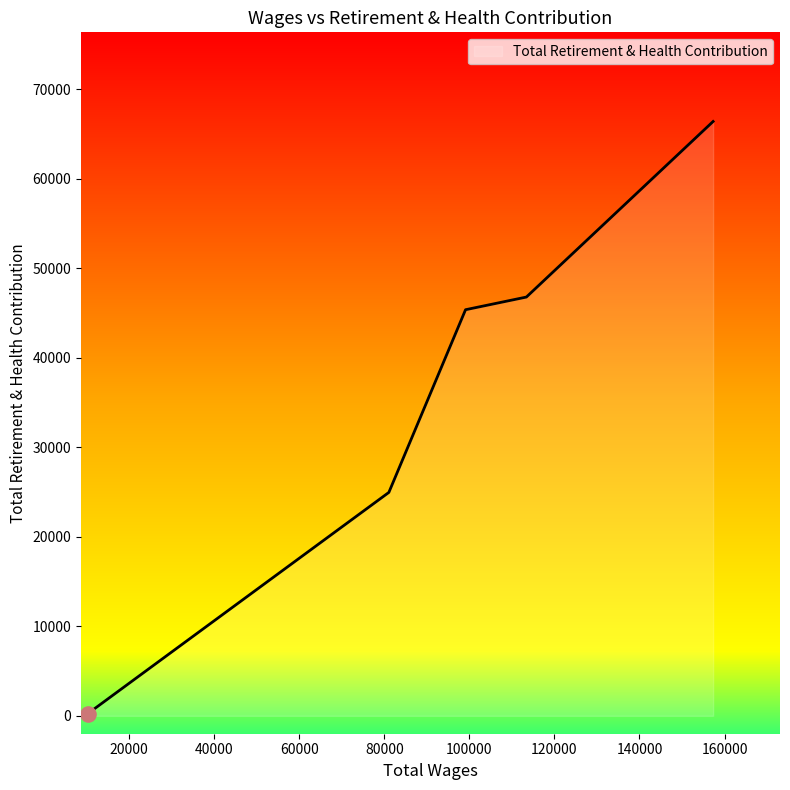

What is the maximum value shown in the chart?

66411